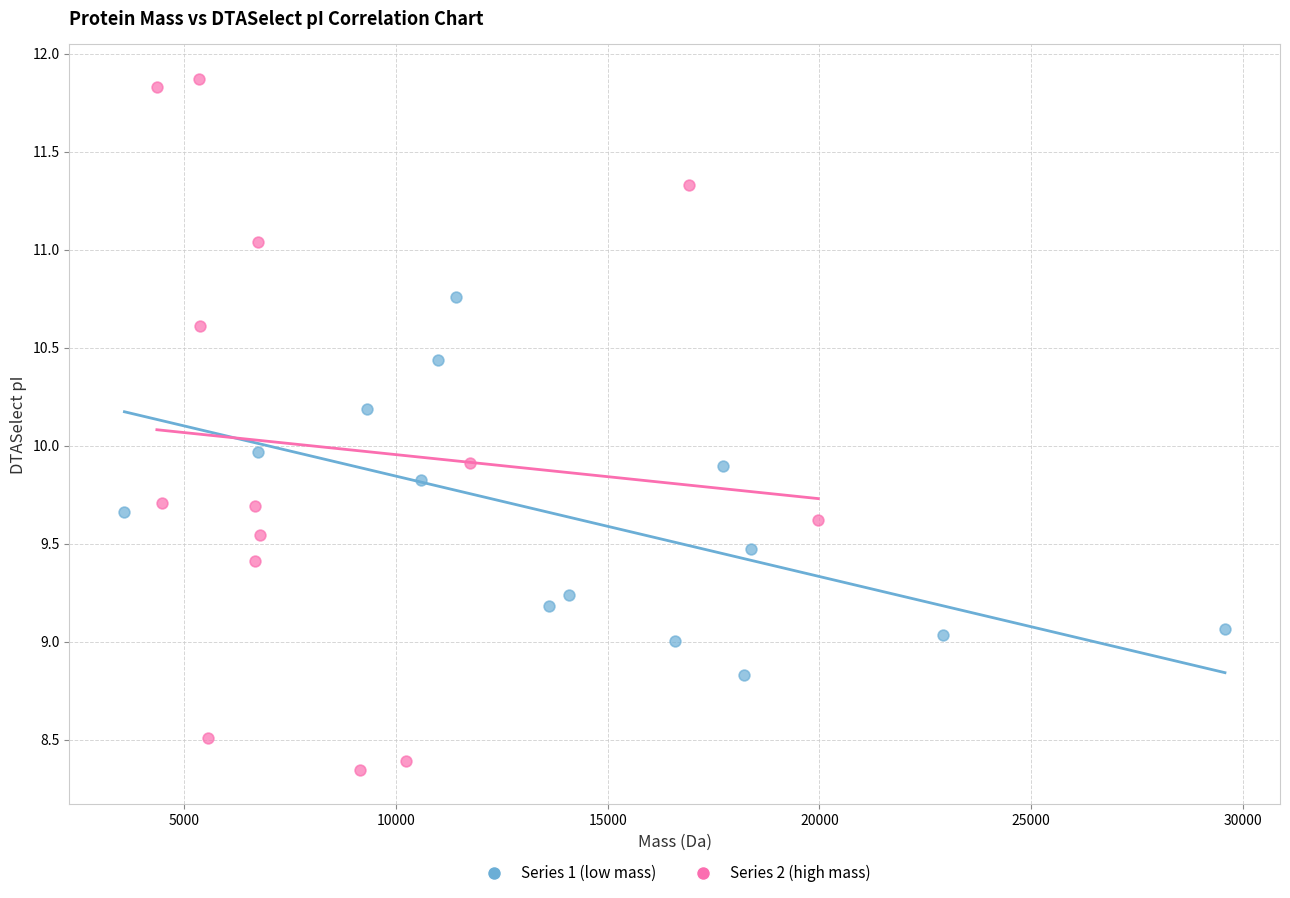

Which series reaches the maximum Y coordinate?

Series 2 (high mass)